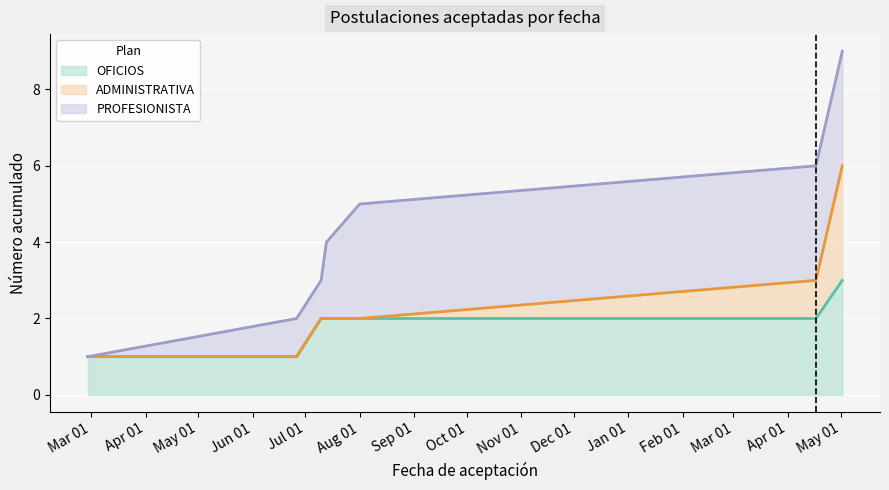

True or false: Forecast and Estimate based on partial data intersect in this chart.

False